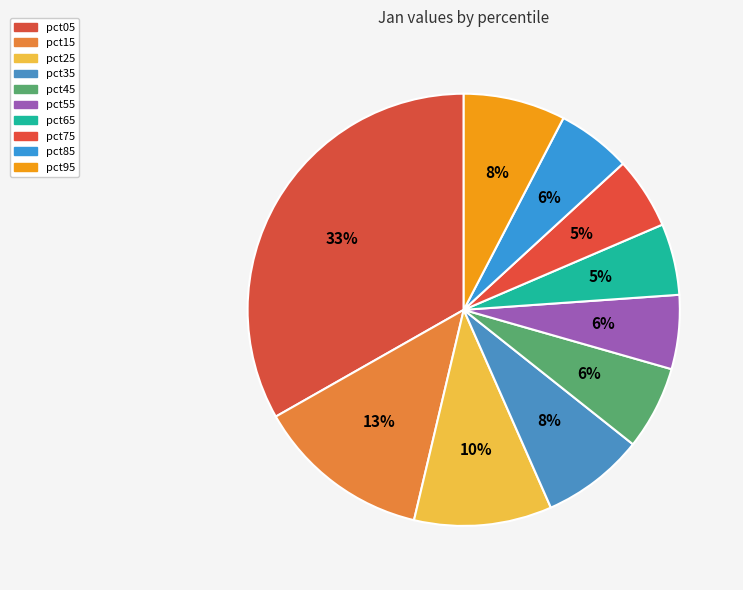

Count the number of slices in the pie.

10